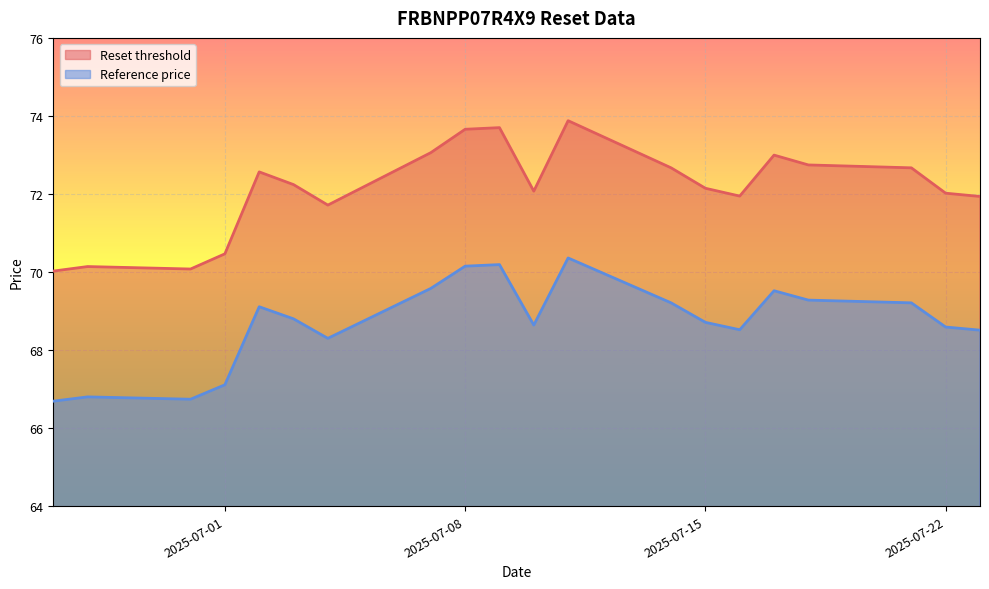

What is the difference between the Reference price values at 2025-07-10 and 2025-07-11?

1.7